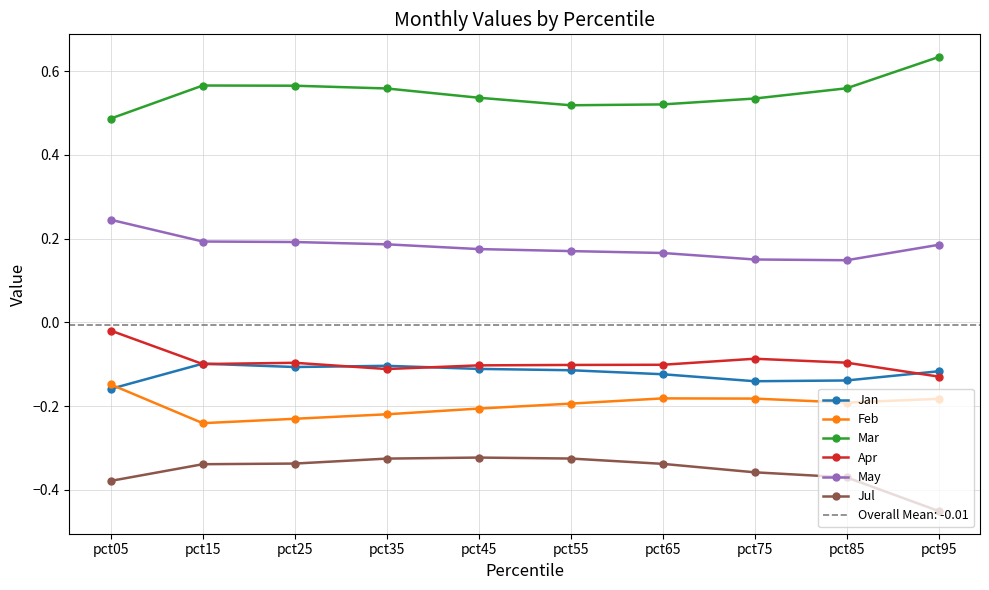

Rank the series at pct55 from lowest to highest value.

Jul, Feb, Jan, Apr, May, Mar